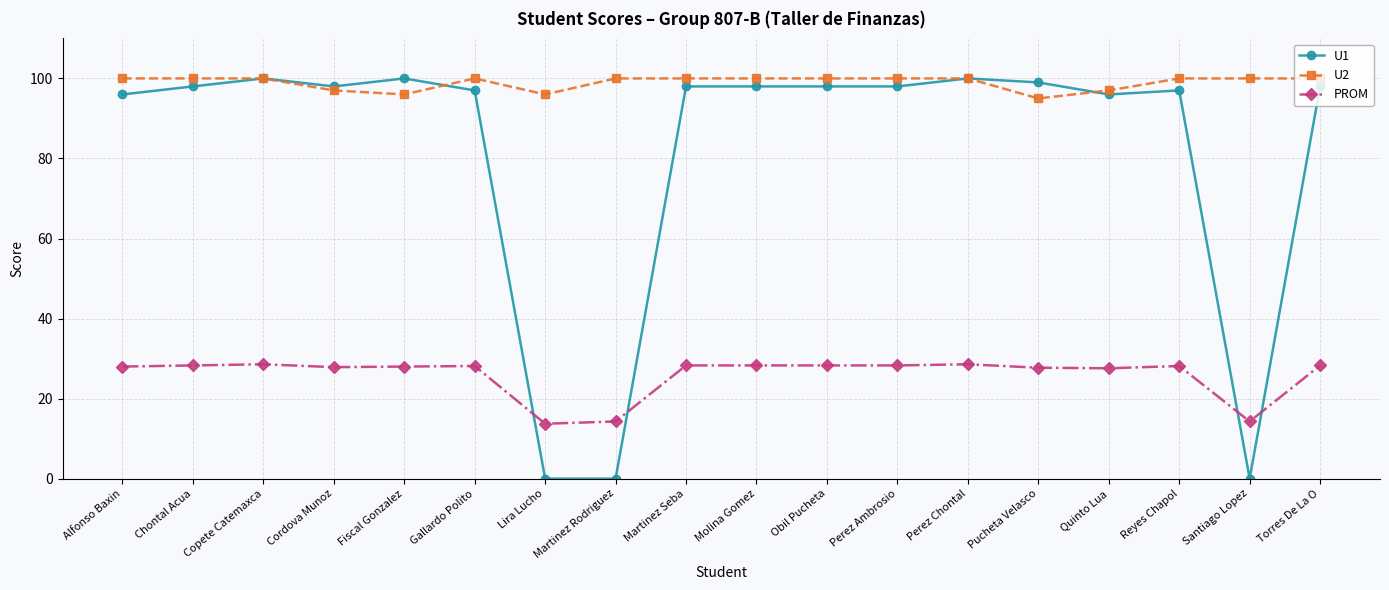

What position from the left is Obil Pucheta?

11